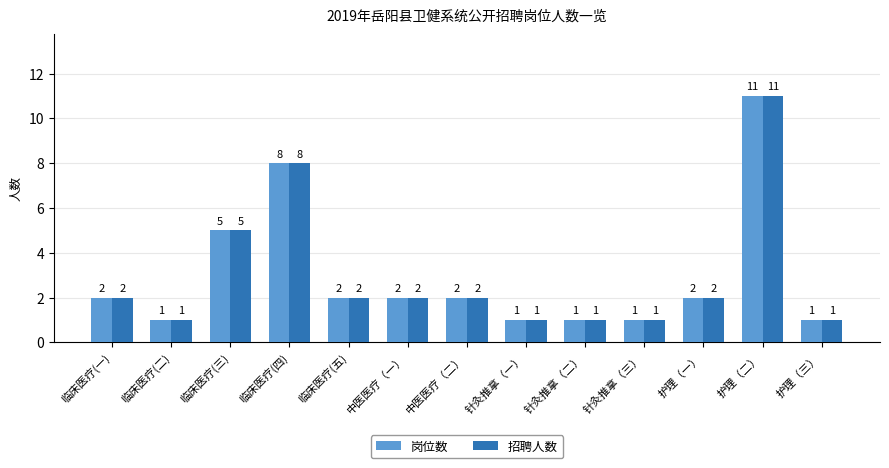

How many 岗位数 values are between 1 and 2?

10